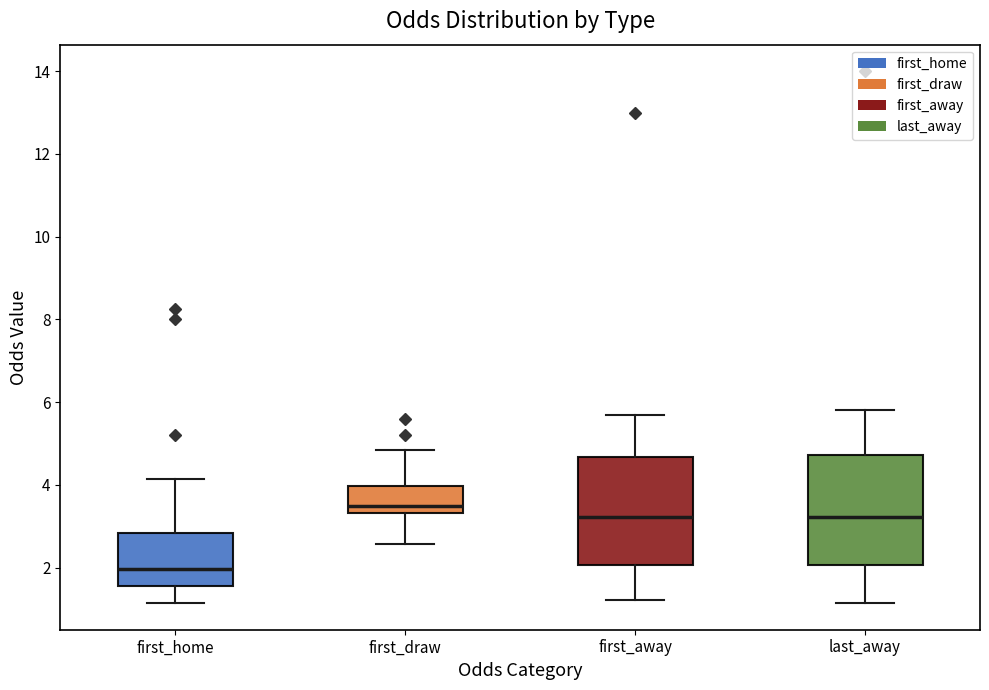

Reading left to right, read every box against the y-axis: the position of its median line, the range the box covers, and the ends of its whiskers. The values are not printed on the chart, so give them approximately, as read against the axis.

first_home: median 2.0, box 1.6 to 2.8, whiskers 1.2 to 4.2
first_draw: median 3.6, box 3.4 to 4.0, whiskers 2.6 to 4.8
first_away: median 3.2, box 2.0 to 4.6, whiskers 1.2 to 5.8
last_away: median 3.2, box 2.0 to 4.8, whiskers 1.2 to 5.8